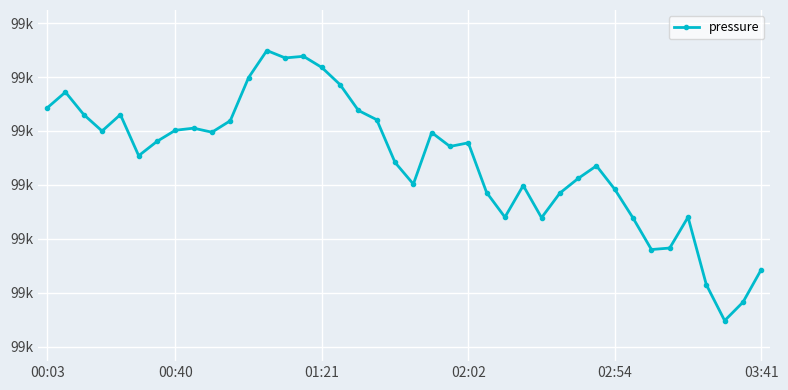

List the labels in order of value, smallest first.

37, 38, 36, 39, 33, 34, 32, 27, 25, 35, 28, 24, 31, 26, 20, 29, 30, 19, 03:41, 22, 23, 6, 21, 9, 02:02, 7, 8, 10, 18, 01:21, 02:54, 17, 00:03, 00:40, 16, 11, 15, 13, 14, 12